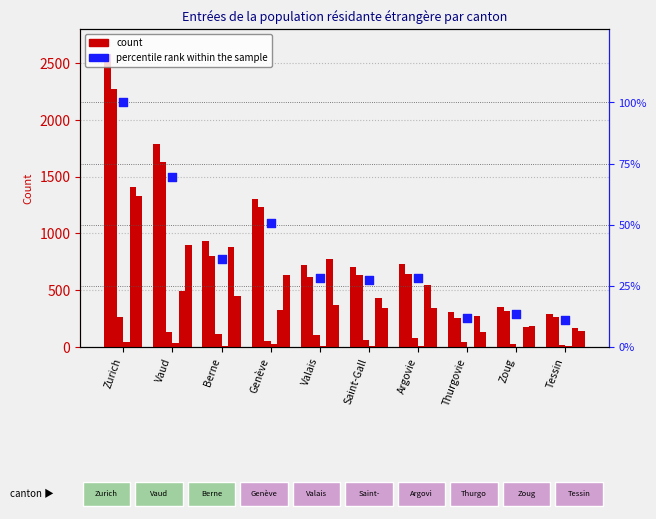

At which category is the sum across all series the highest?

Zurich